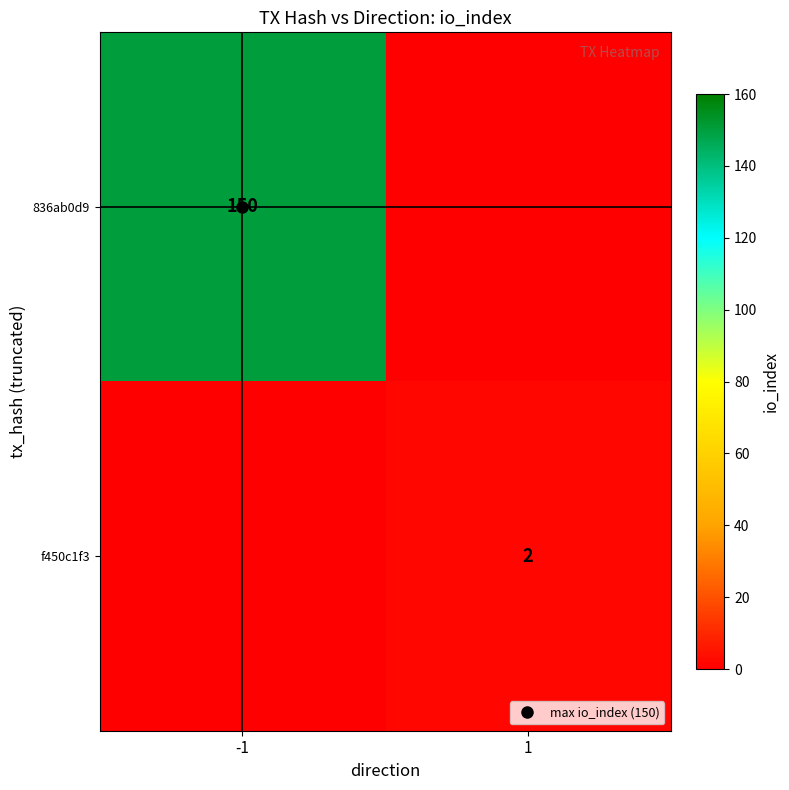

The 836ab0d9 series shows 150 at -1. True or false?

True